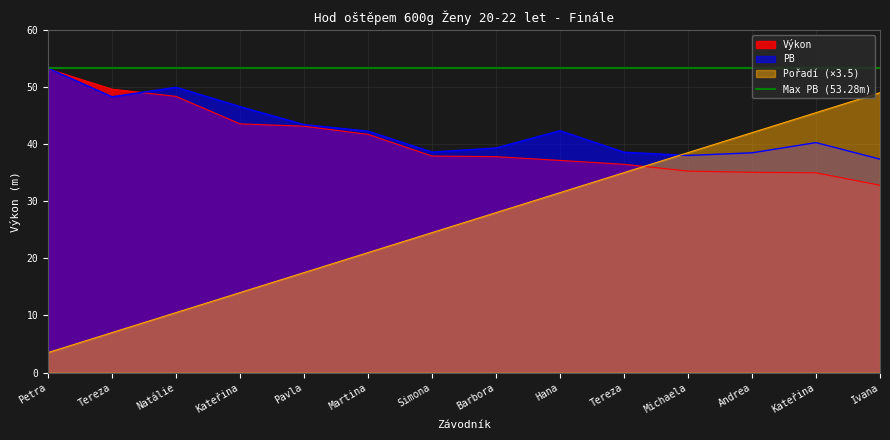

List the series in order of their peak value, highest first.

PB, Výkon, Pořadí